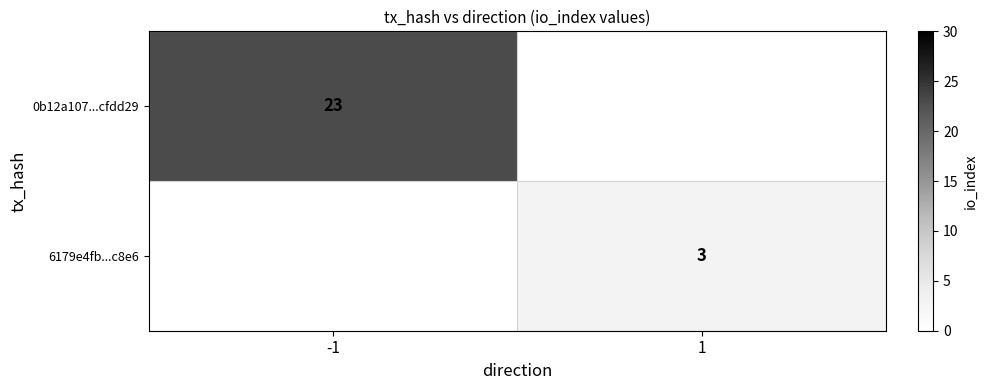

At which category does the chart reach its minimum across all series?

1